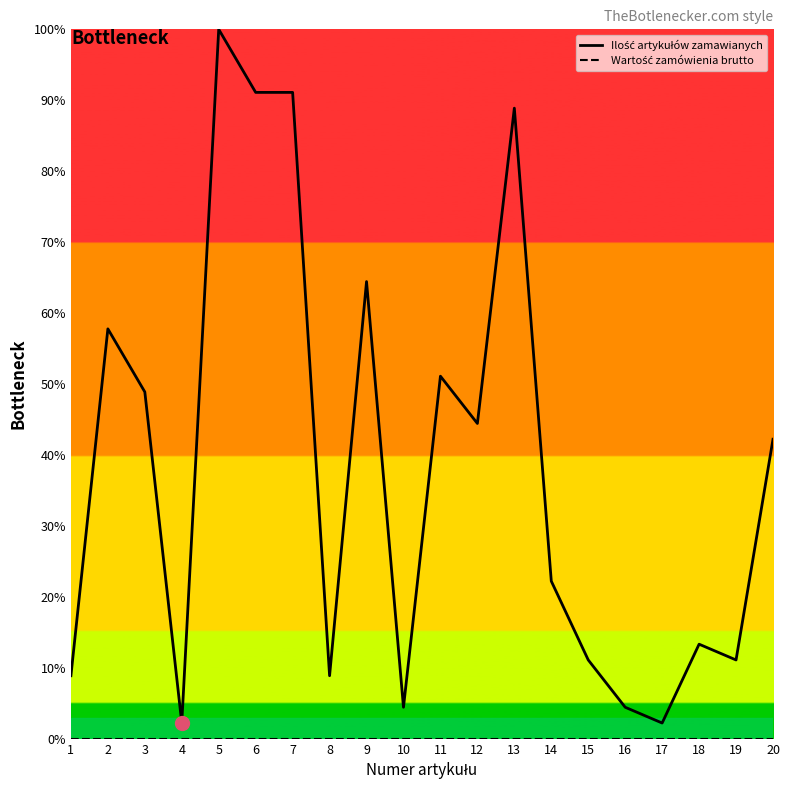

How many interior local valleys does the Ilość artykułów zamawianych series have?

6